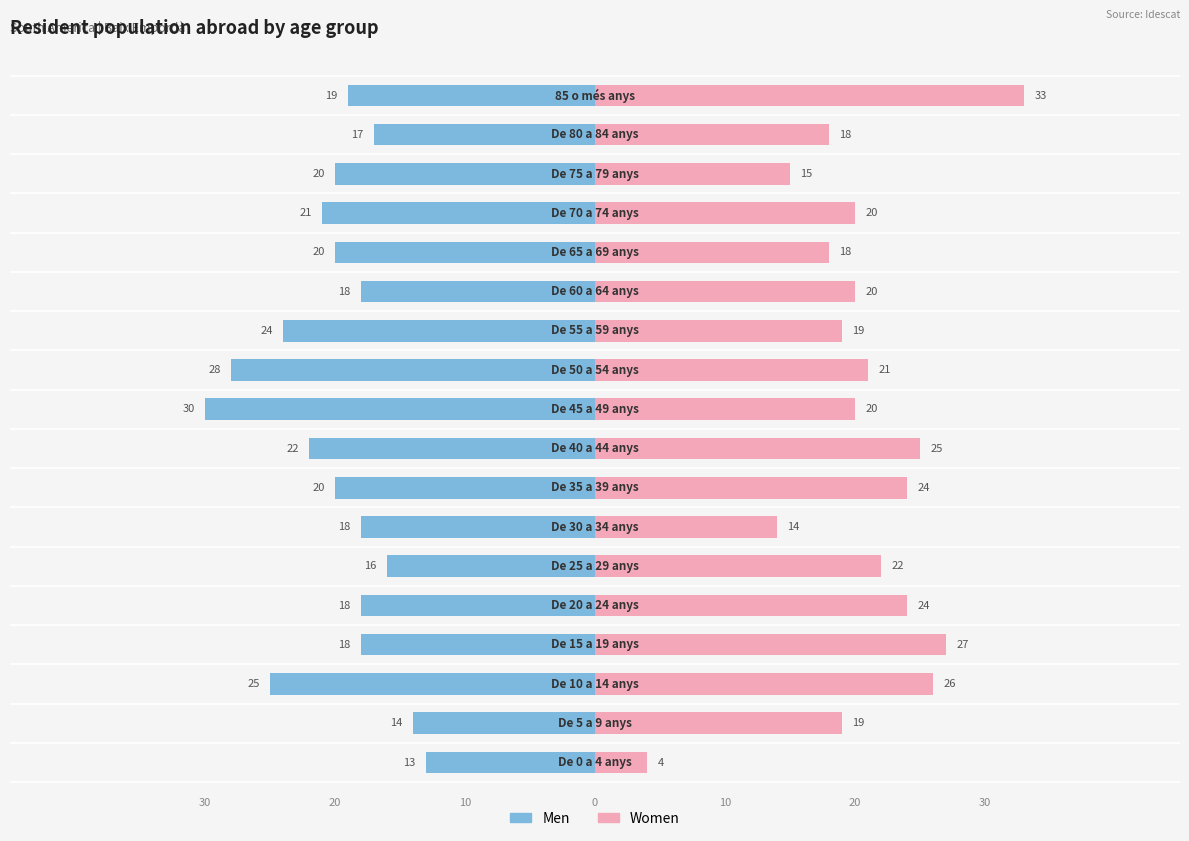

Which series has the largest total across all categories?

Women